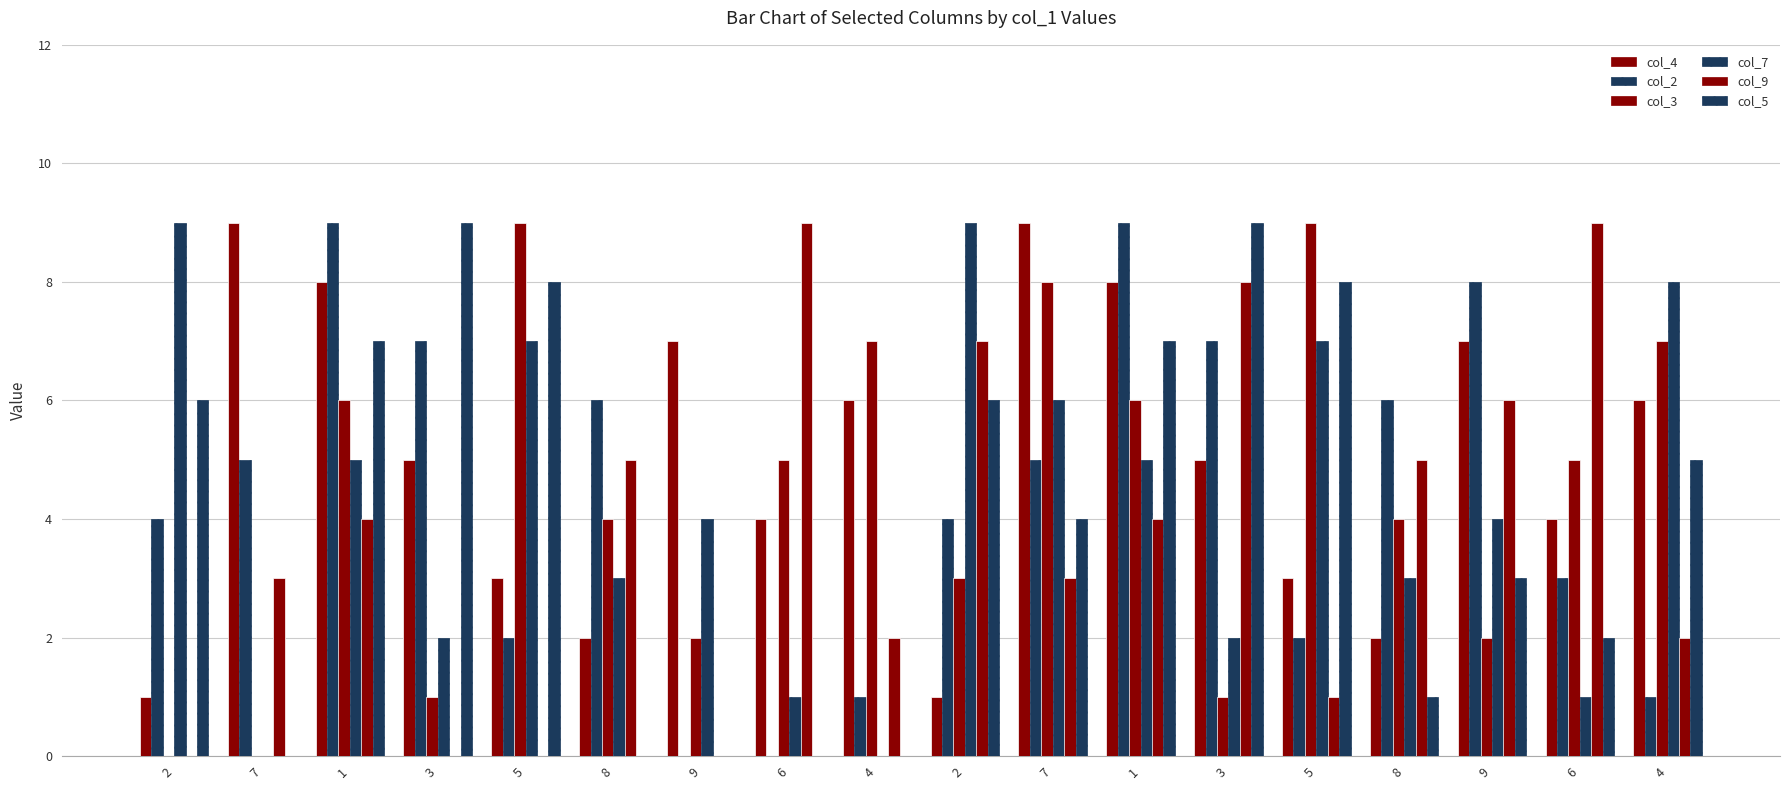

Are the bars horizontal?

No